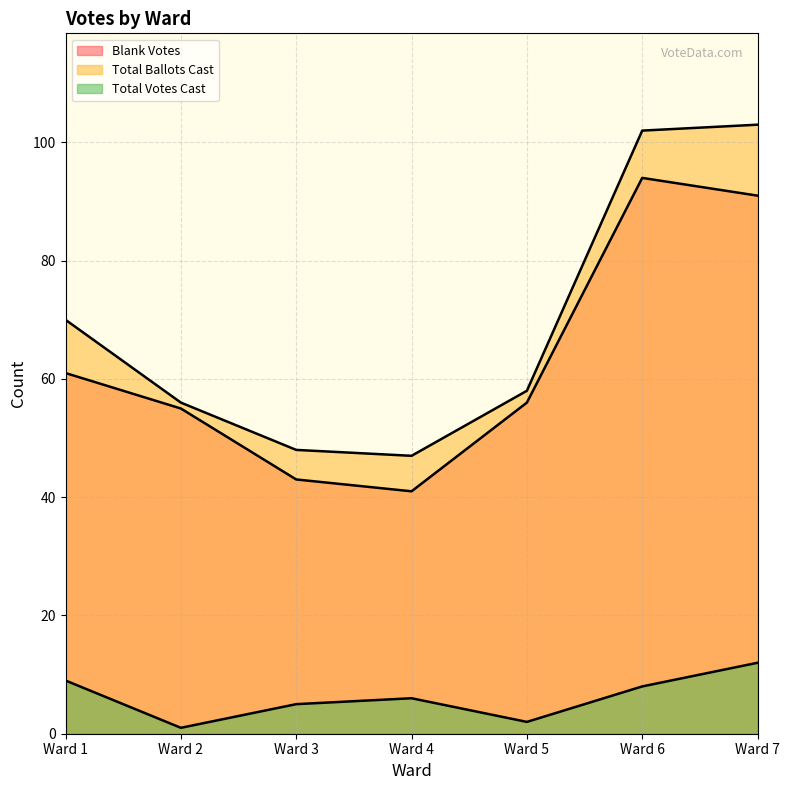

Does the chart display data point markers on the line(s)?

No